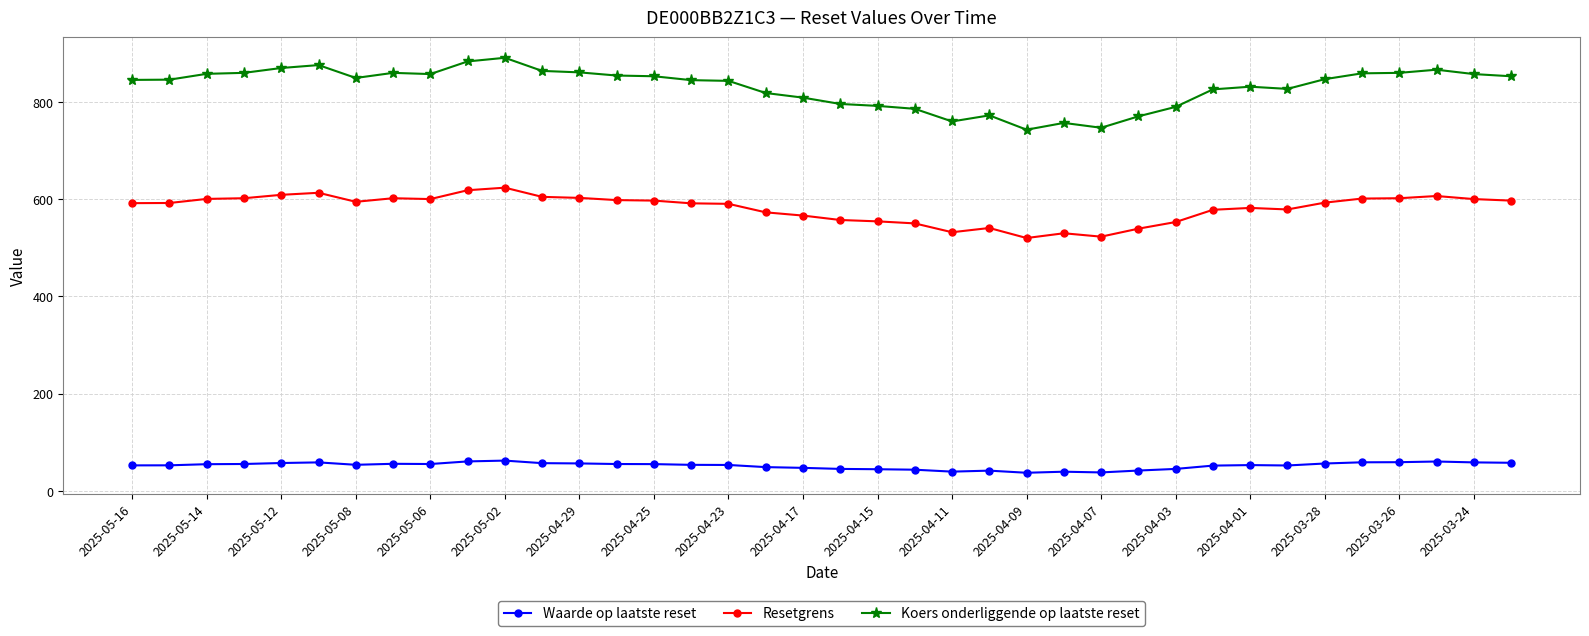

How many values in the Resetgrens series exceed 592?

20